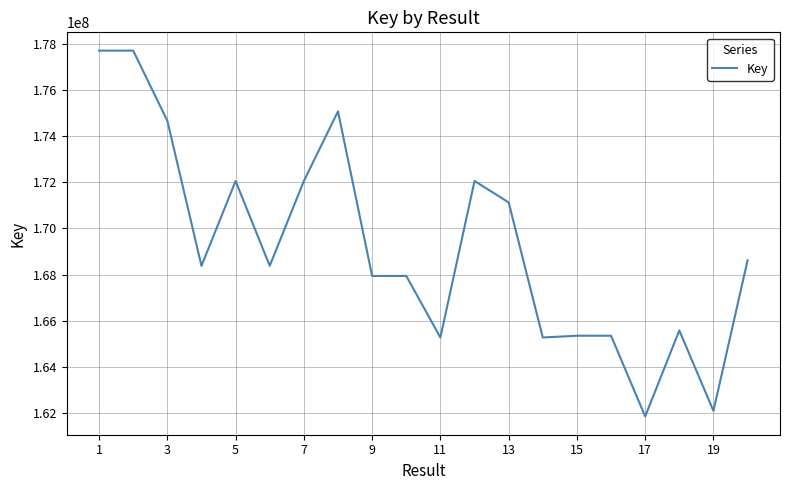

What is the smallest value displayed?

161841622